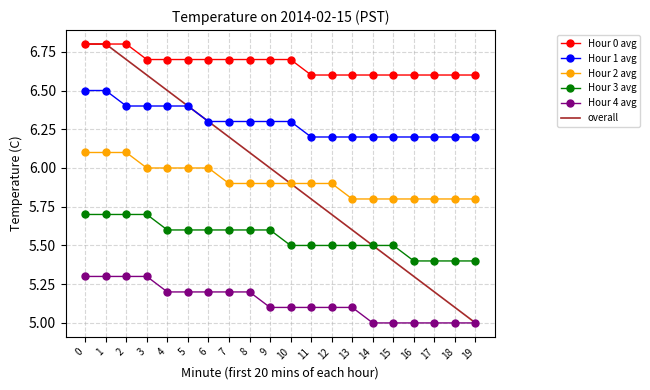

What are all the series names shown in the legend?

Hour 0 avg, Hour 1 avg, Hour 2 avg, Hour 3 avg, Hour 4 avg, overall